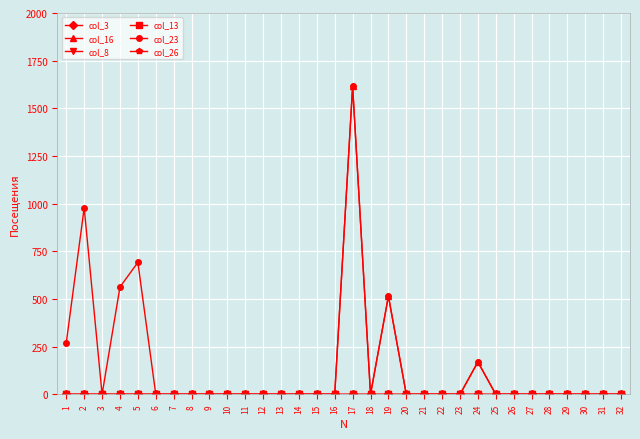

True or false: col_13 and col_8 intersect in this chart.

False